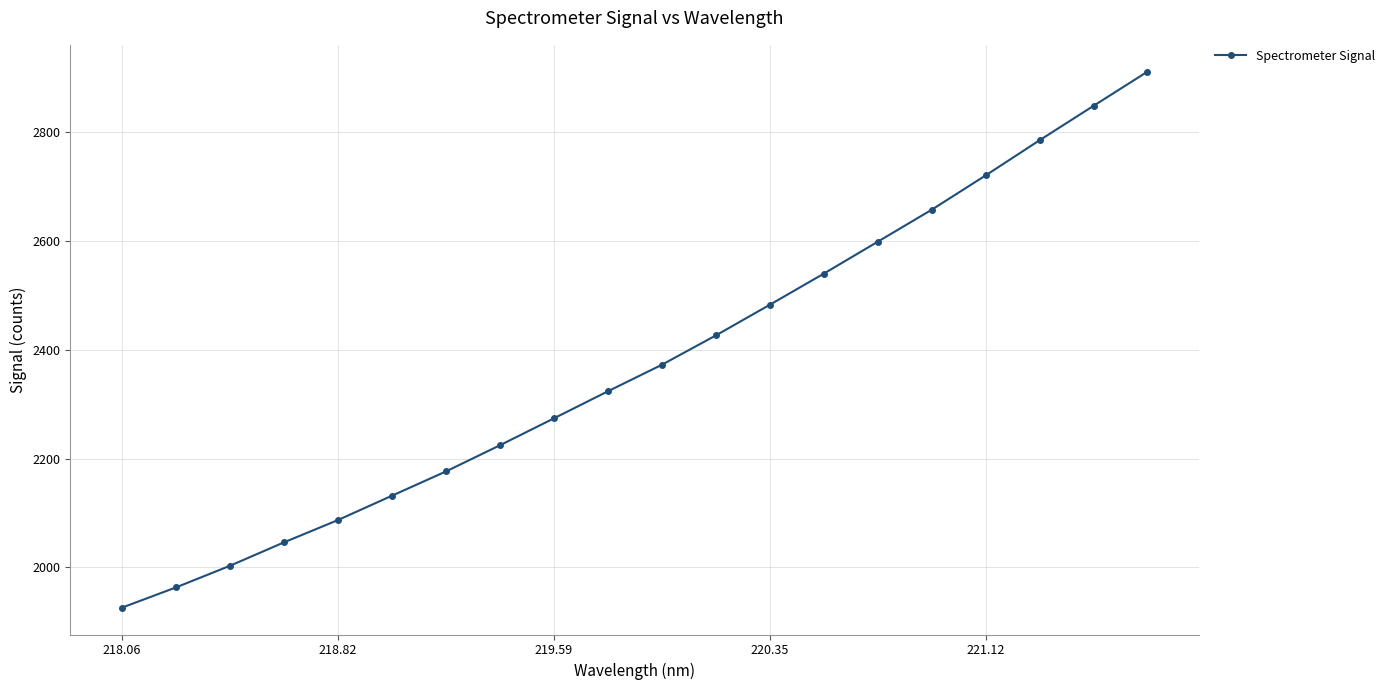

What is the average value?

2374.9